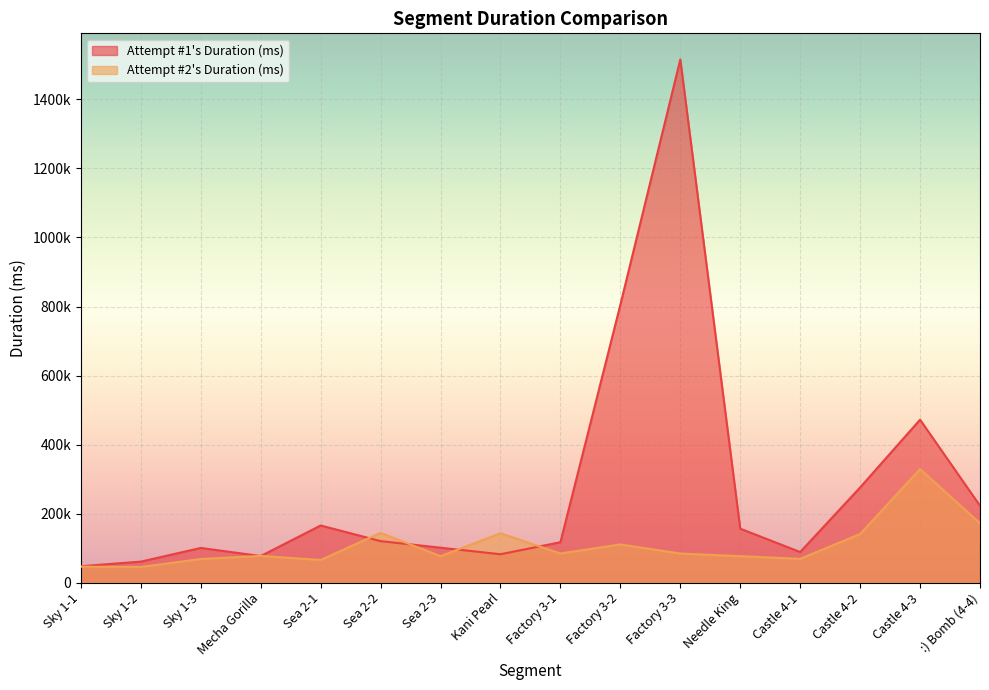

Is the value of Attempt #1's Duration (ms) at Factory 3-1 greater than the value of Attempt #2's Duration (ms) at Sea 2-1?

Yes